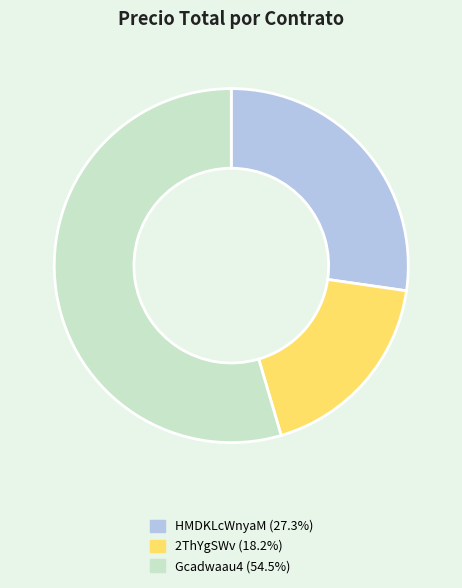

Combined, do HMDKLcWnyaM (27.3%) and Gcadwaau4 (54.5%) account for over 50%?

Yes